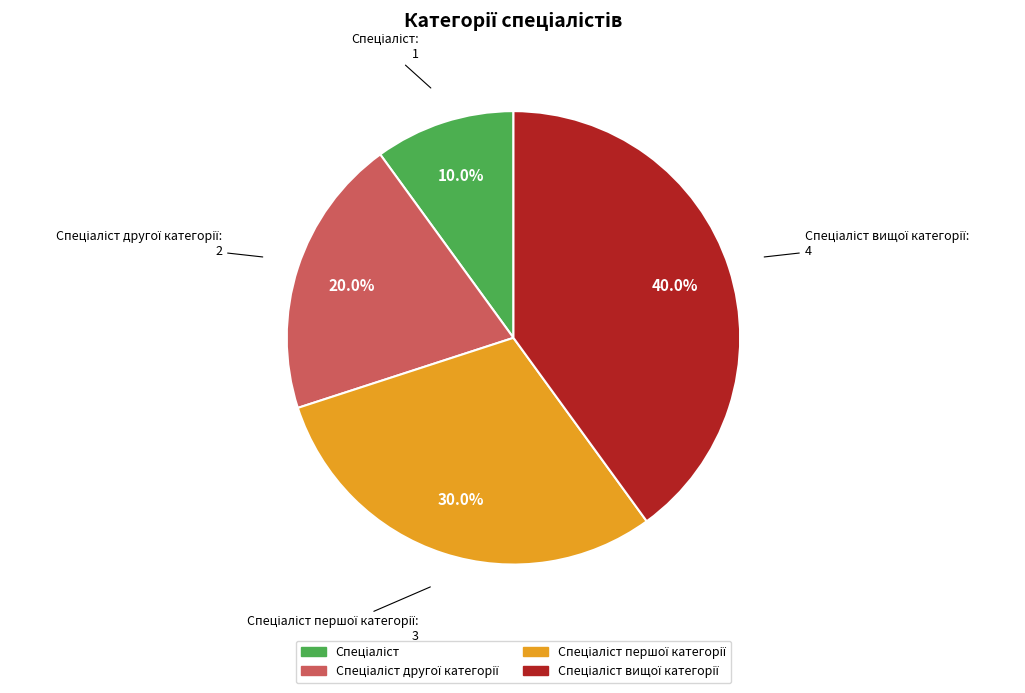

Is there a majority slice in this chart?

No